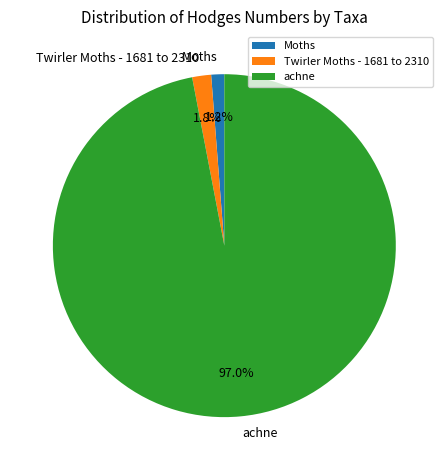

How many slices are in this pie chart?

3